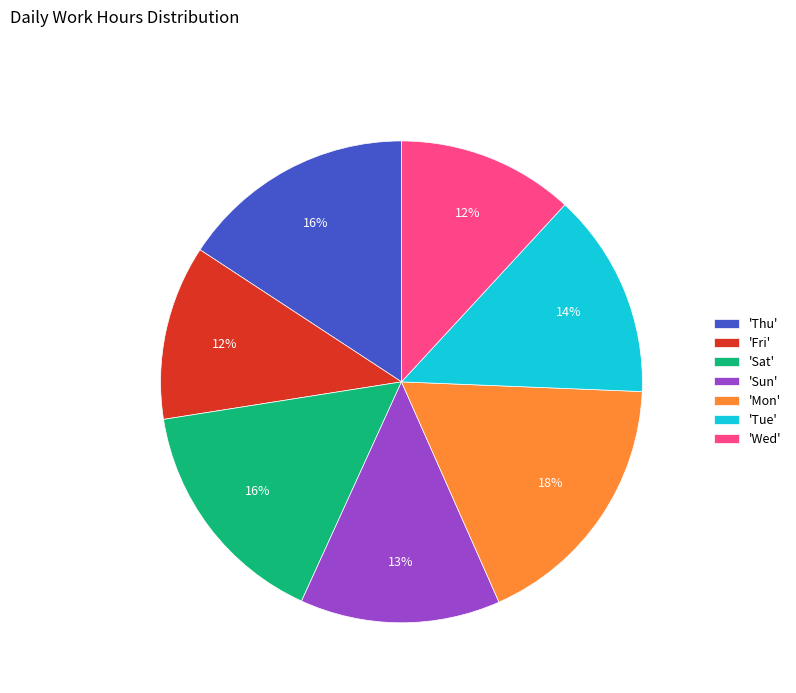

To the nearest percent, what is the average slice percentage?

14%